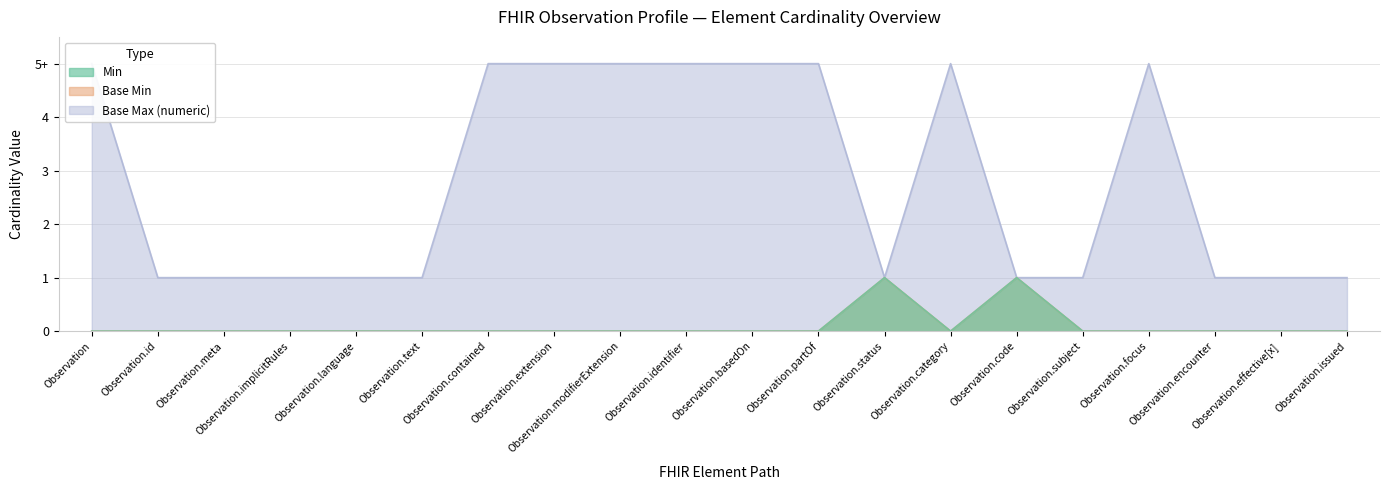

What is the value of the Base Max (numeric) point at the 13th from the left?

1